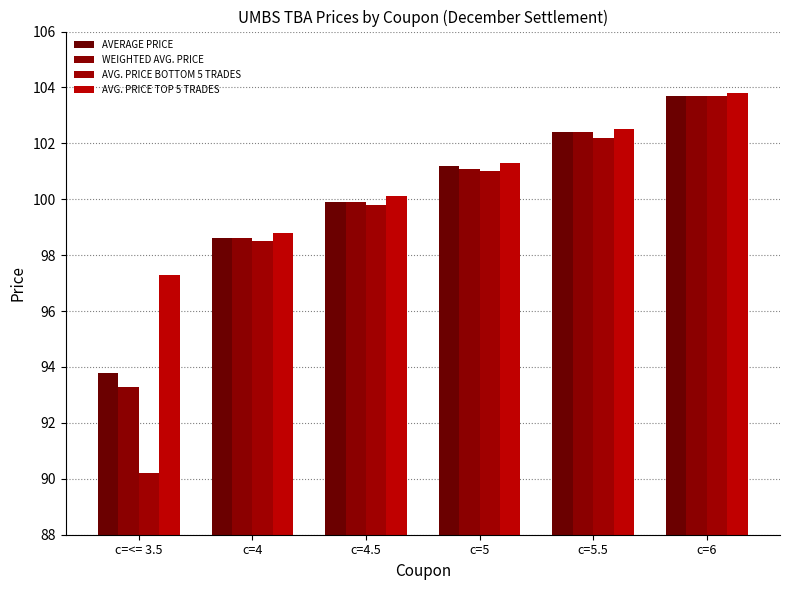

Between c=4 and c=5.5, which series saw the biggest shift?

AVERAGE PRICE